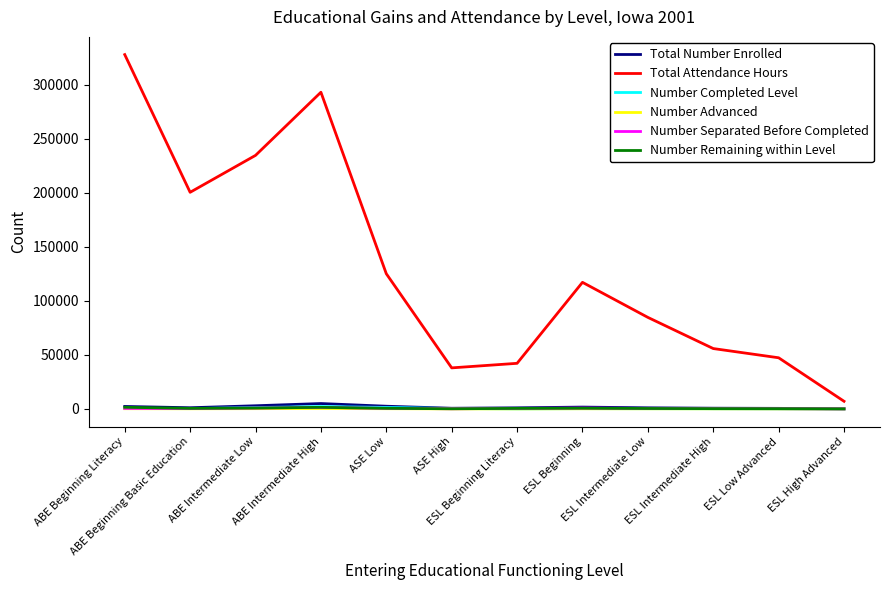

The Total Number Enrolled series shows 4970 at ABE Intermediate High. True or false?

True